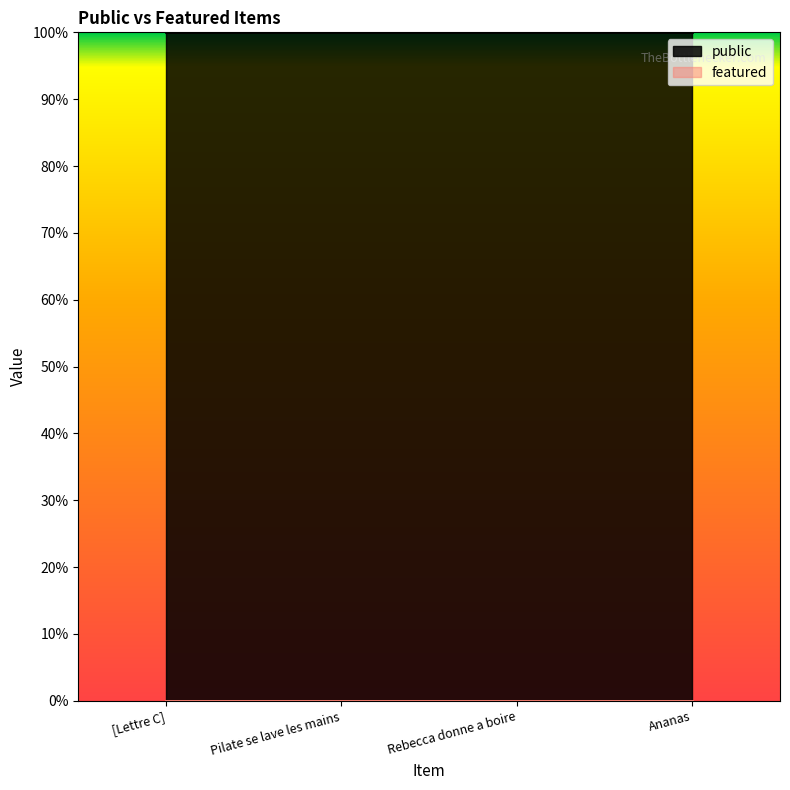

What is the average value of the public series?

1